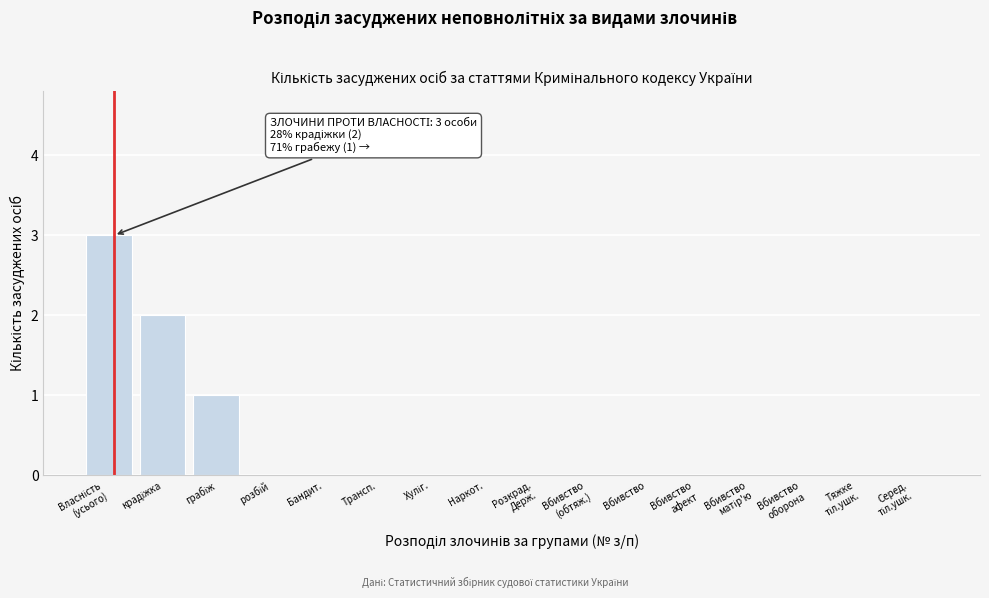

What is the greatest value displayed?

3